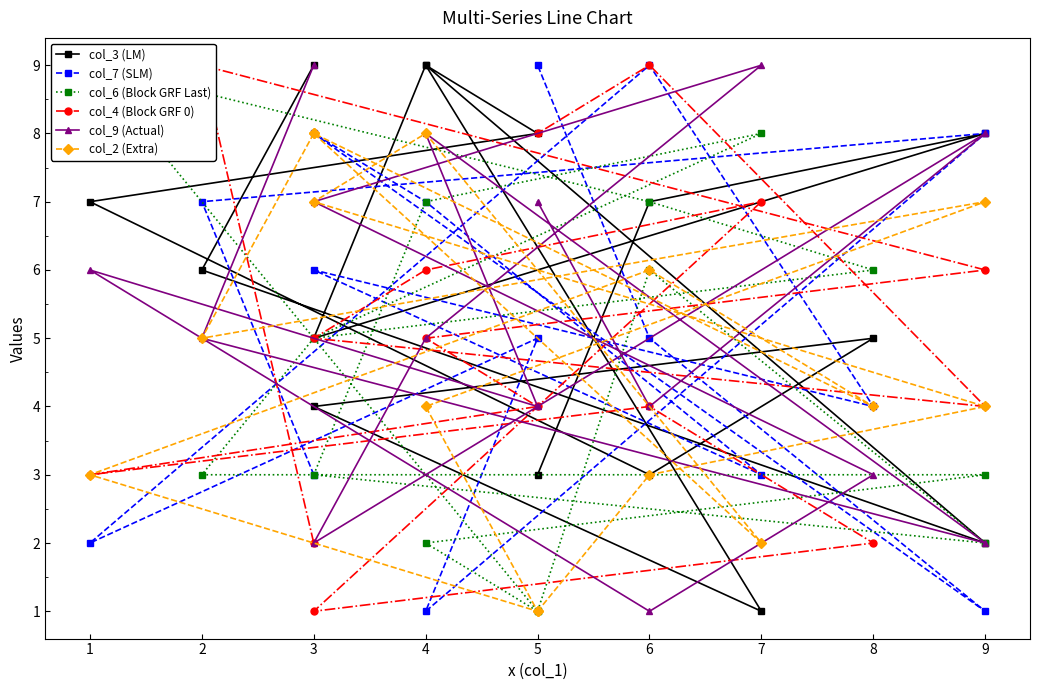

Where is col_4 (Block GRF 0) nearest to the value 5?

4